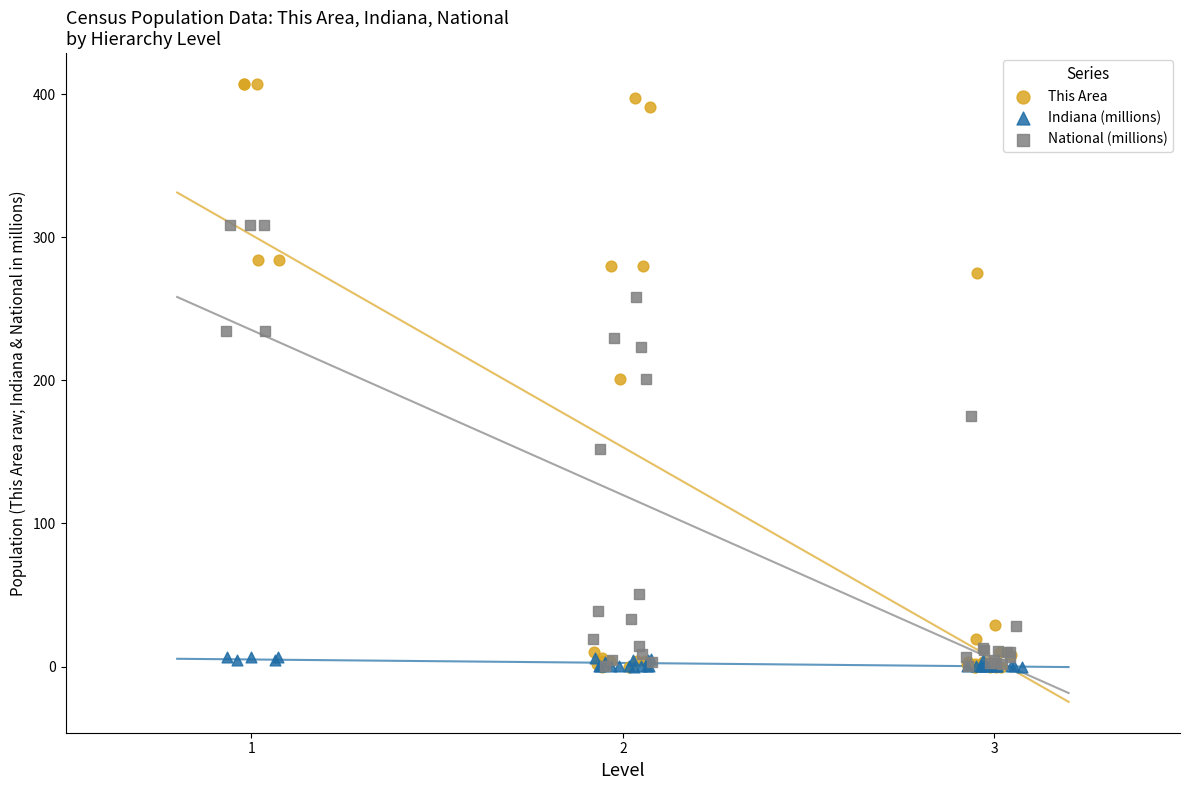

Which series has the widest spread of Y values?

This Area